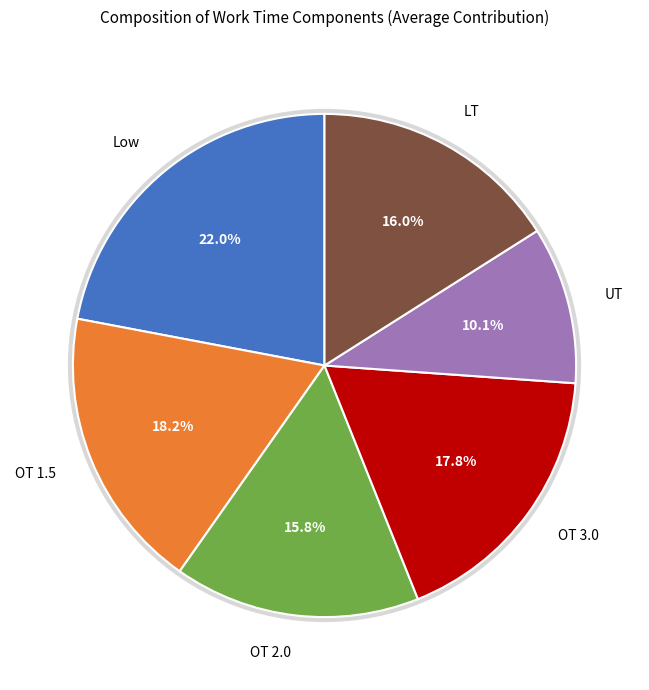

To the nearest percent, what is the difference between the UT and OT 1.5 slice percentages?

8%